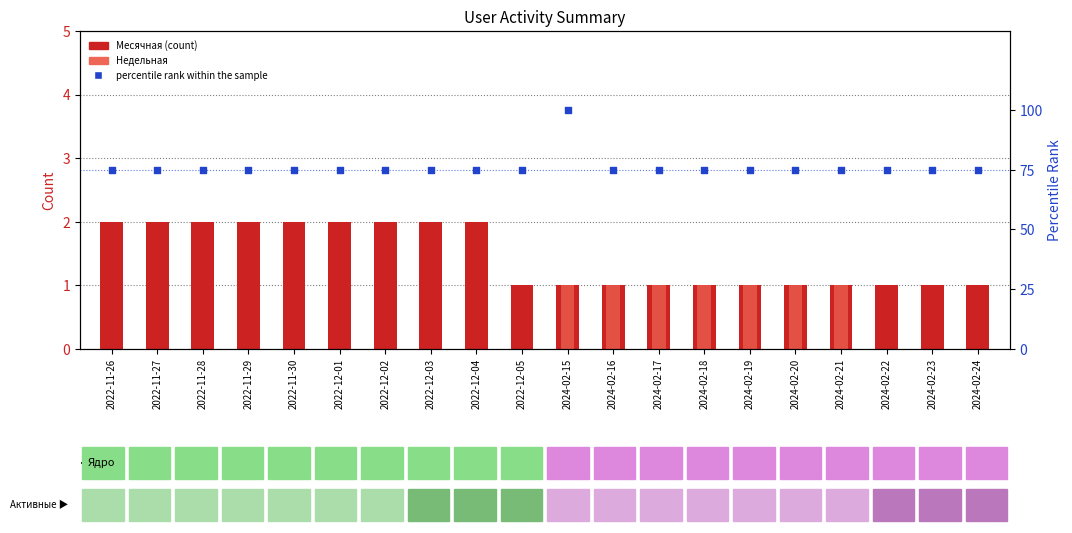

What is the total value across all series at 2024-02-15?

102